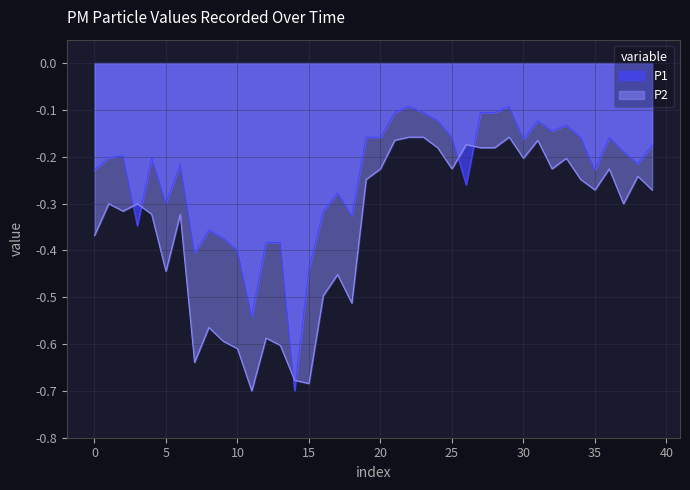

True or false: P2 and P1 cross at least once.

True